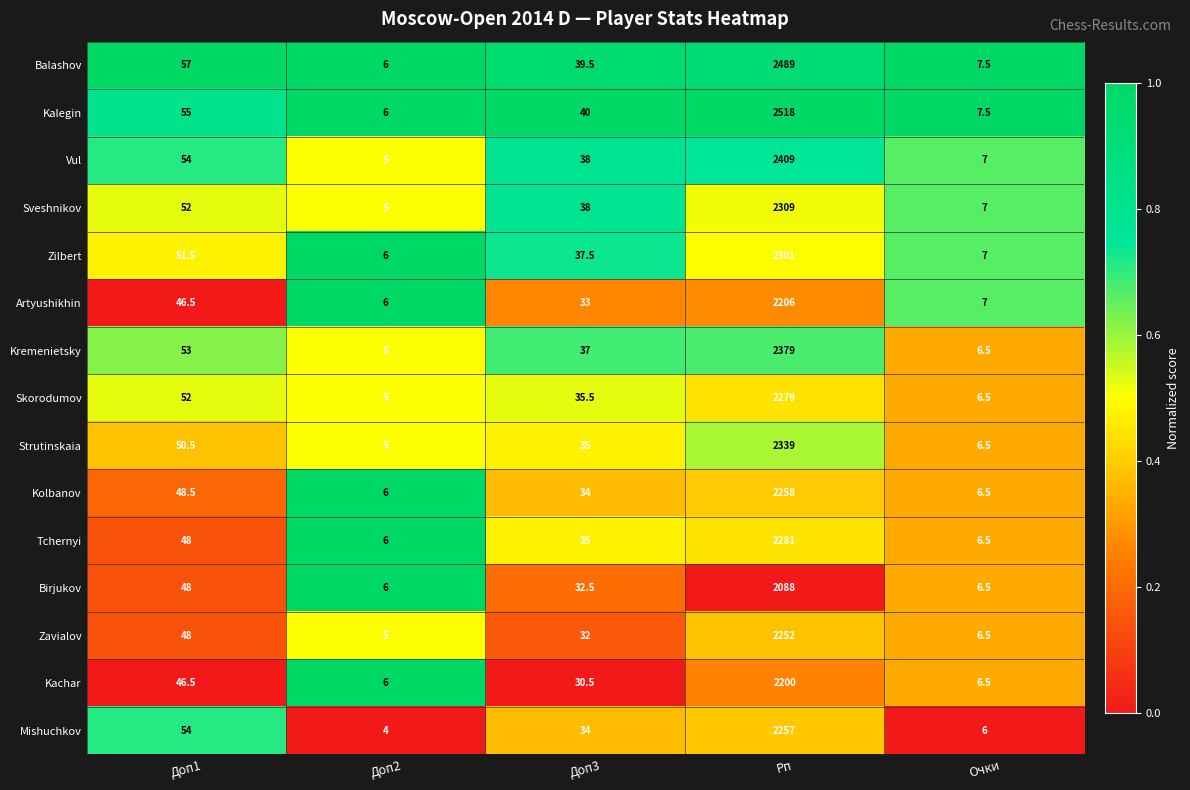

Which series has the largest total across all categories?

Kalegin